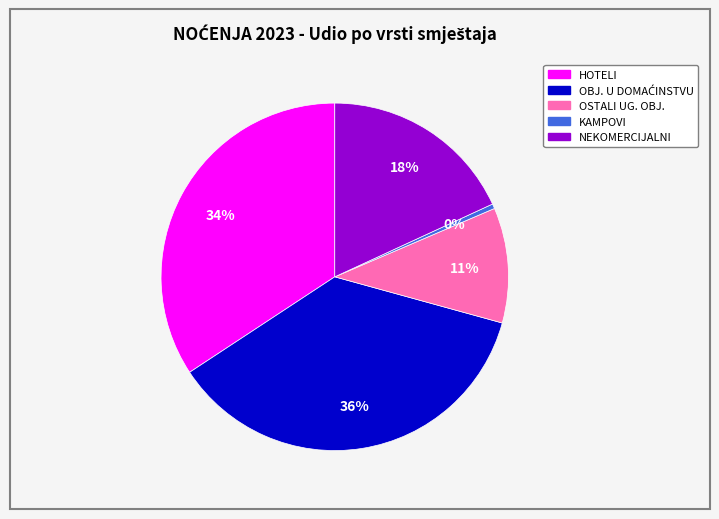

Is there a majority slice in this chart?

No